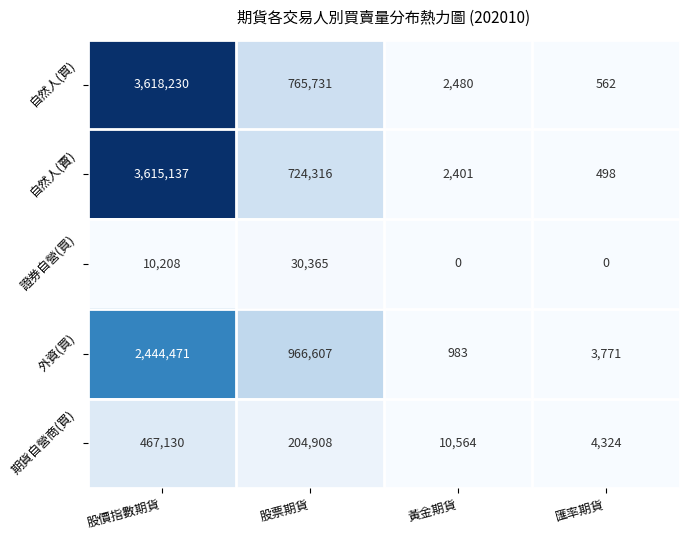

Count the number of data series in this chart.

5